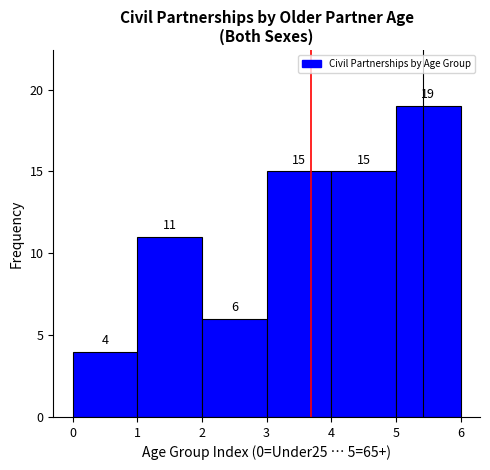

Reading left to right, list every bar in this chart as the range it spans on the x-axis followed by its height.

0 to 1: 4
1 to 2: 11
2 to 3: 6
3 to 4: 15
4 to 5: 15
5 to 6: 19